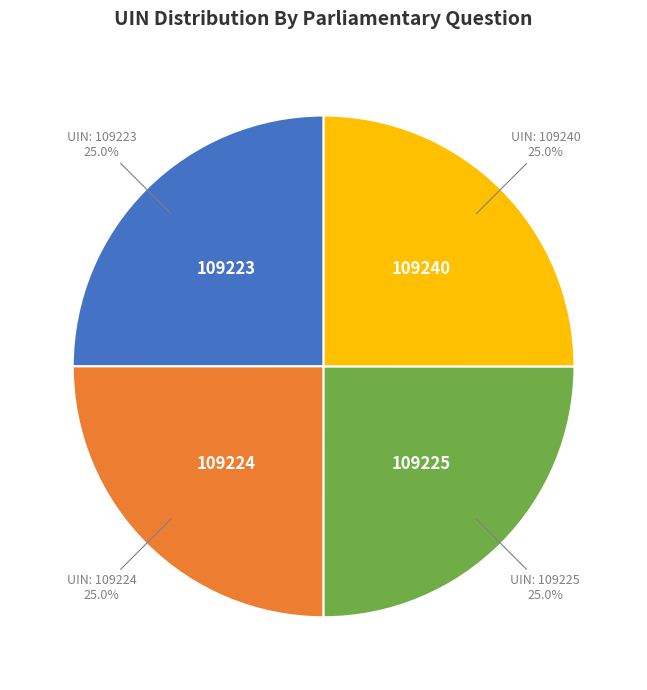

Is there a majority slice in this chart?

No